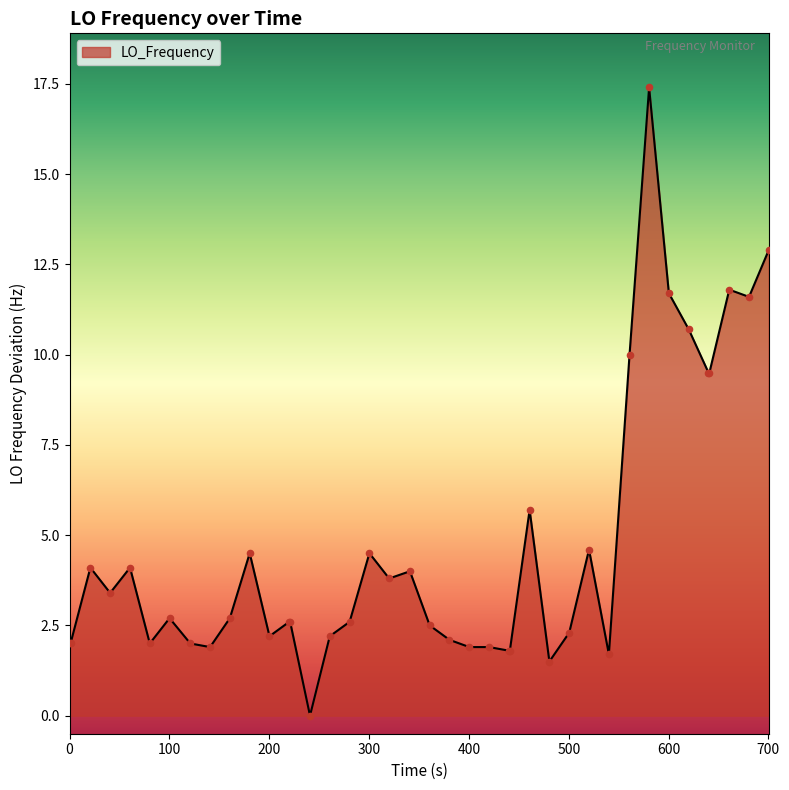

What is the difference between the maximum and minimum values?

17.4